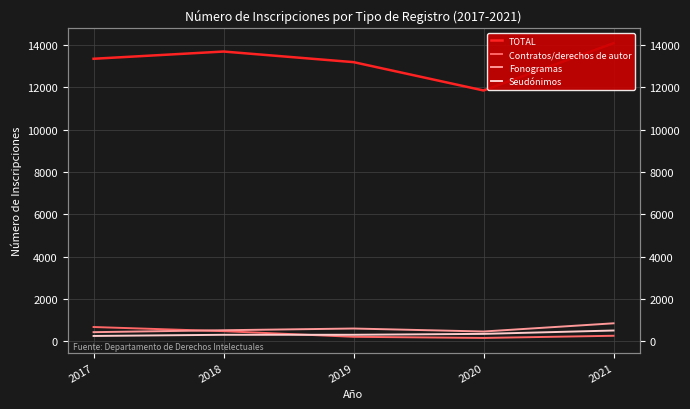

Which series changed the most between 2018 and 2019?

TOTAL